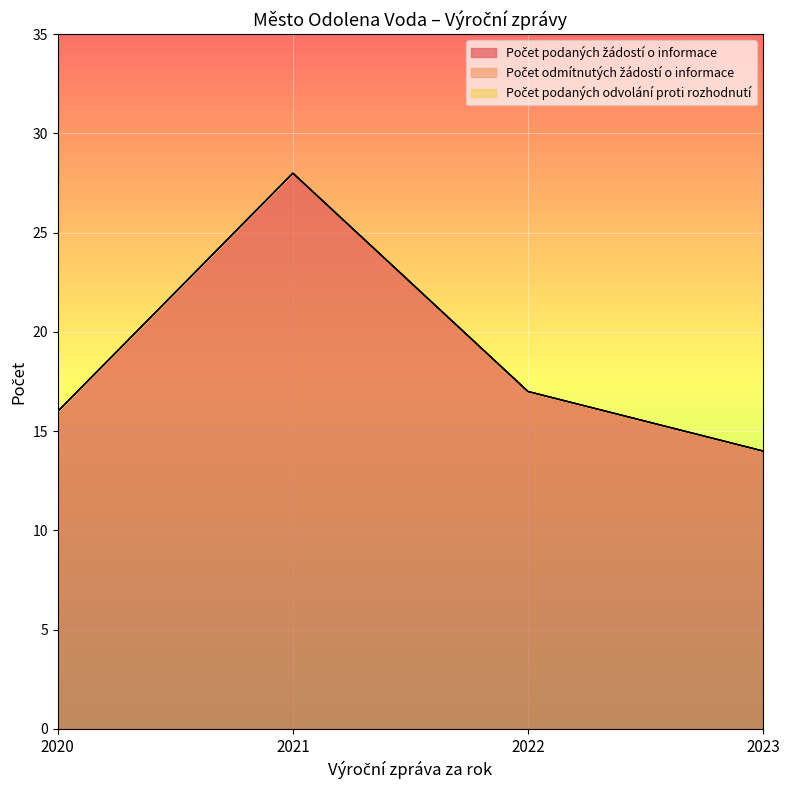

At which category does Počet podaných žádostí o informace reach its first local peak?

2021